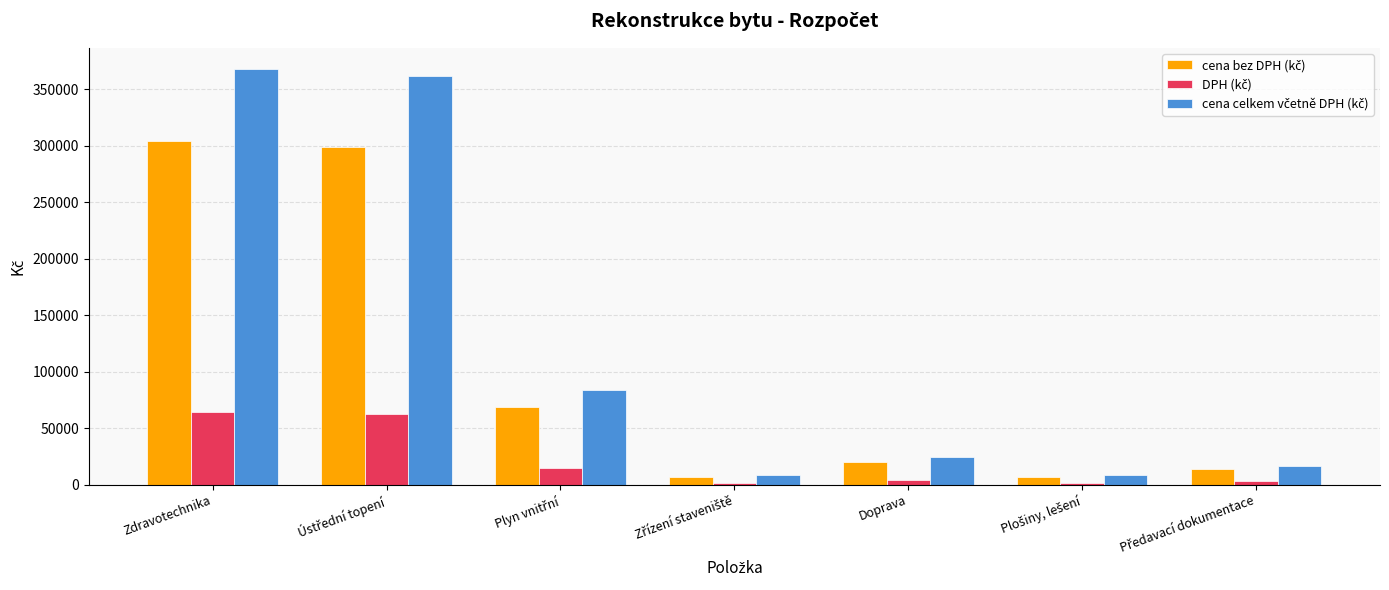

How many distinct data groups are displayed?

3